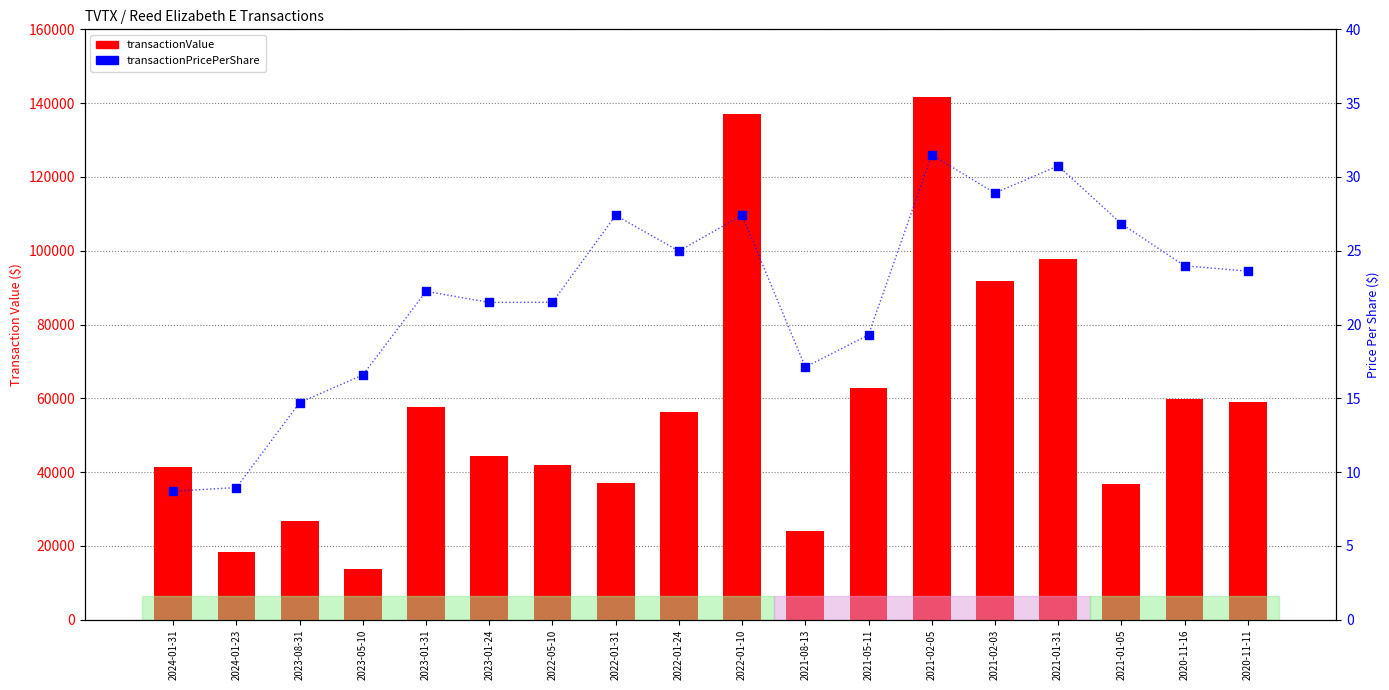

At how many categories does at least one series exceed 4762?

18